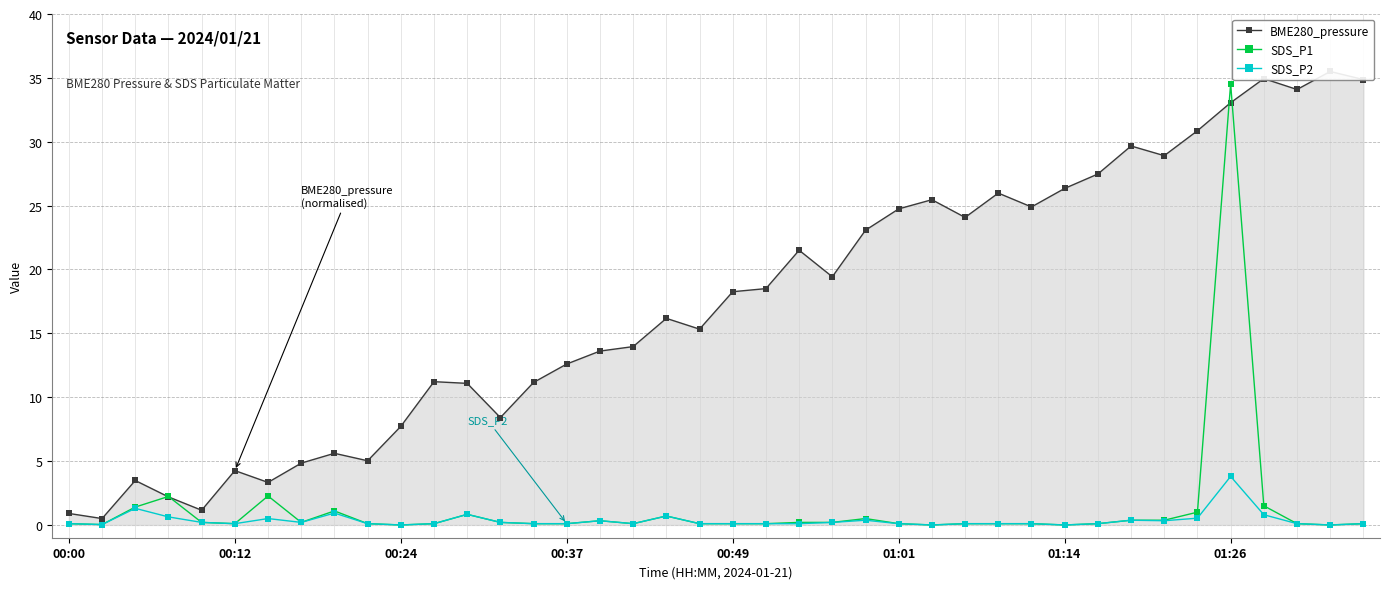

True or false: BME280_pressure and SDS_P2 cross at least once.

False